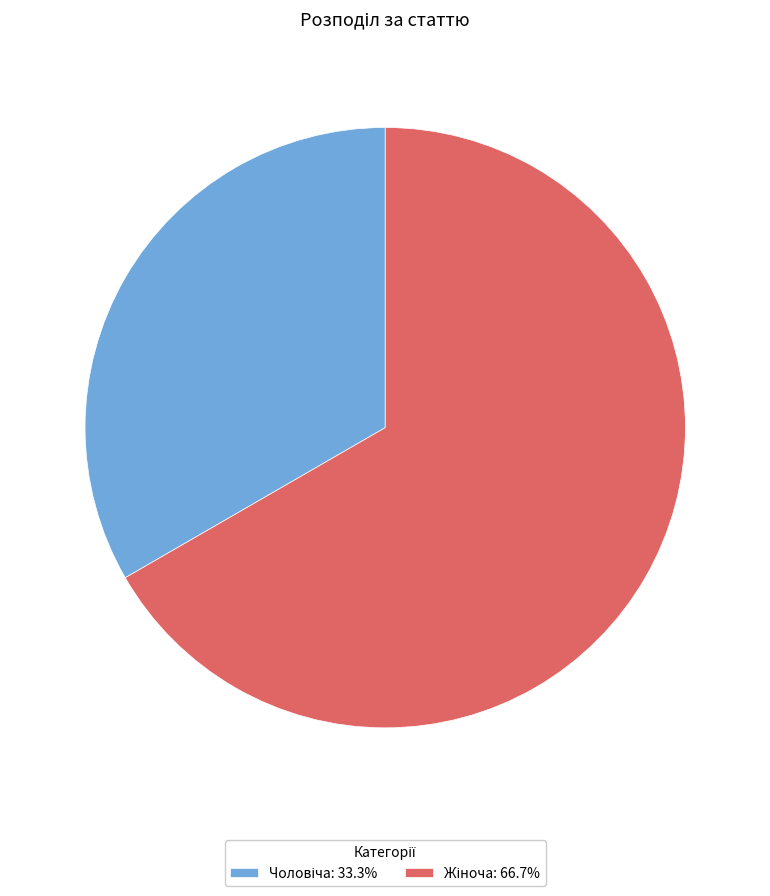

Is there a majority slice in this chart?

Yes